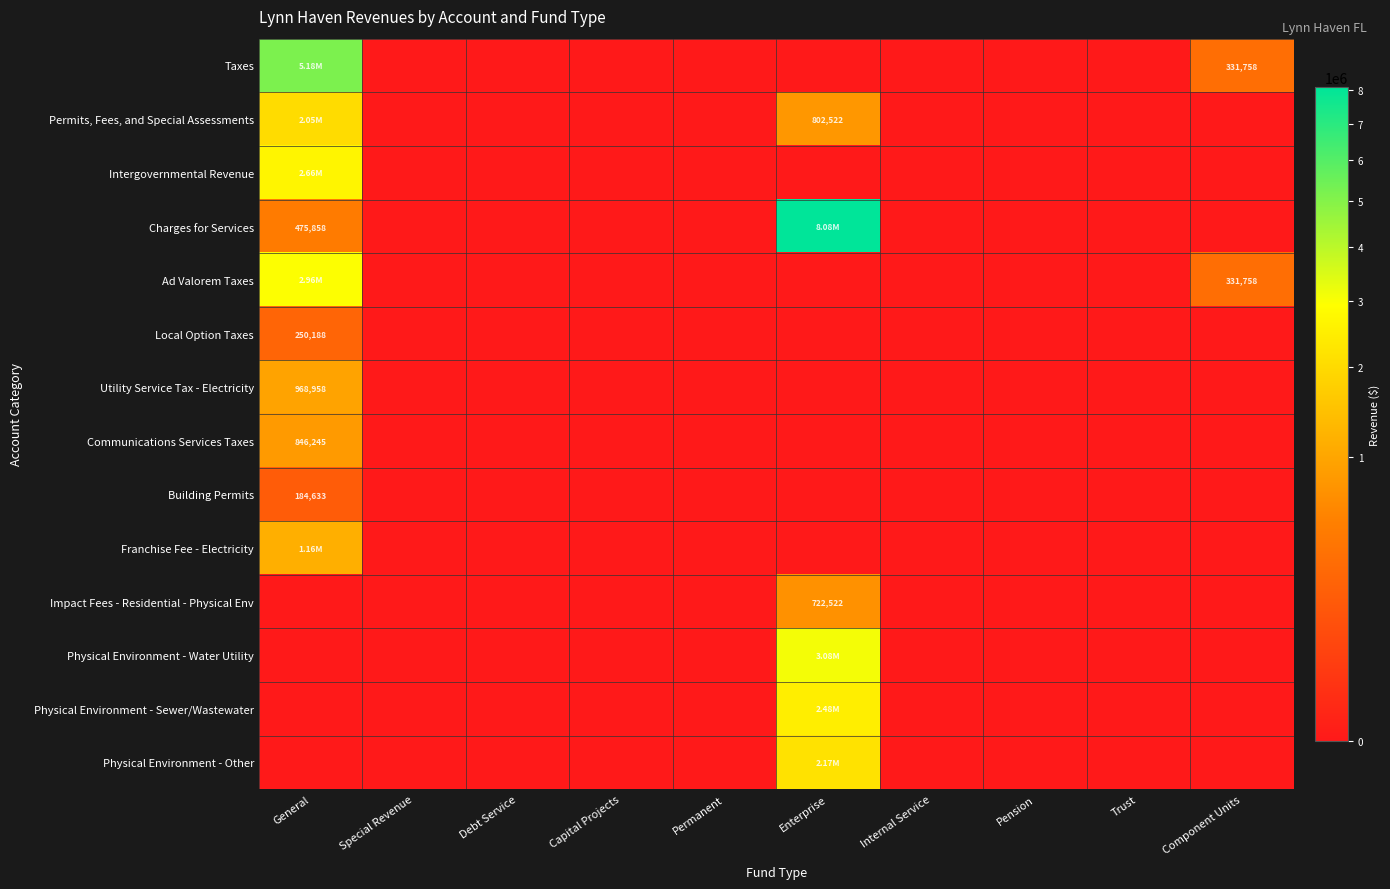

Between Permanent and General, which is larger?

General